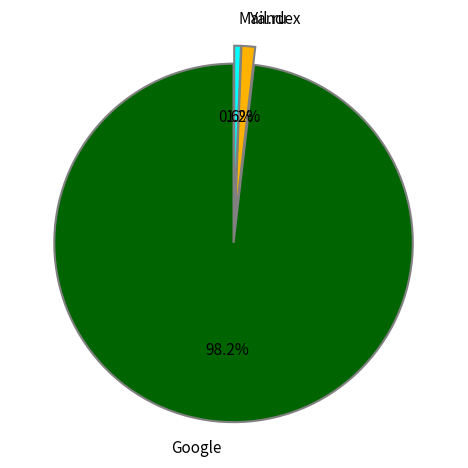

Which category has the smallest portion of the pie?

Mail.ru